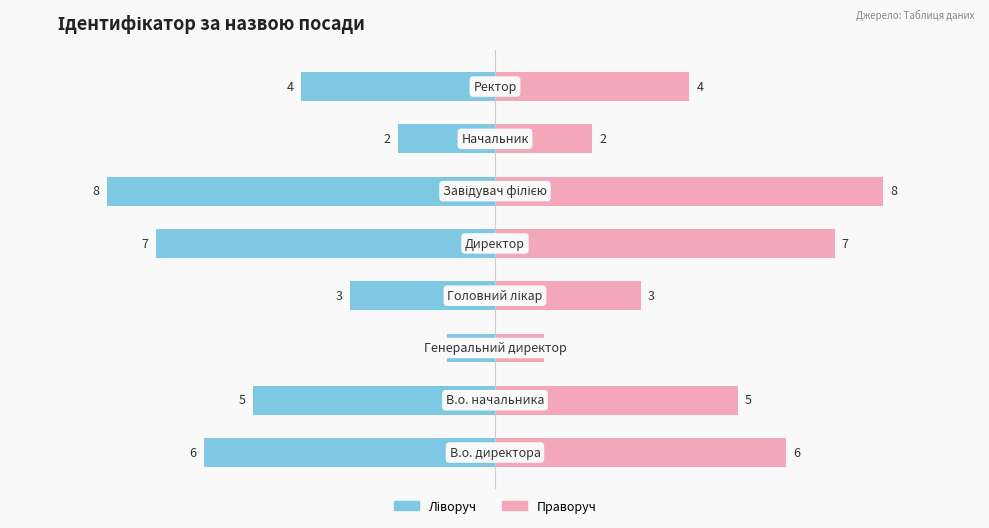

Is the value of Ідентифікатор (right) at 0 greater than the value of Ідентифікатор (left) at 6?

Yes